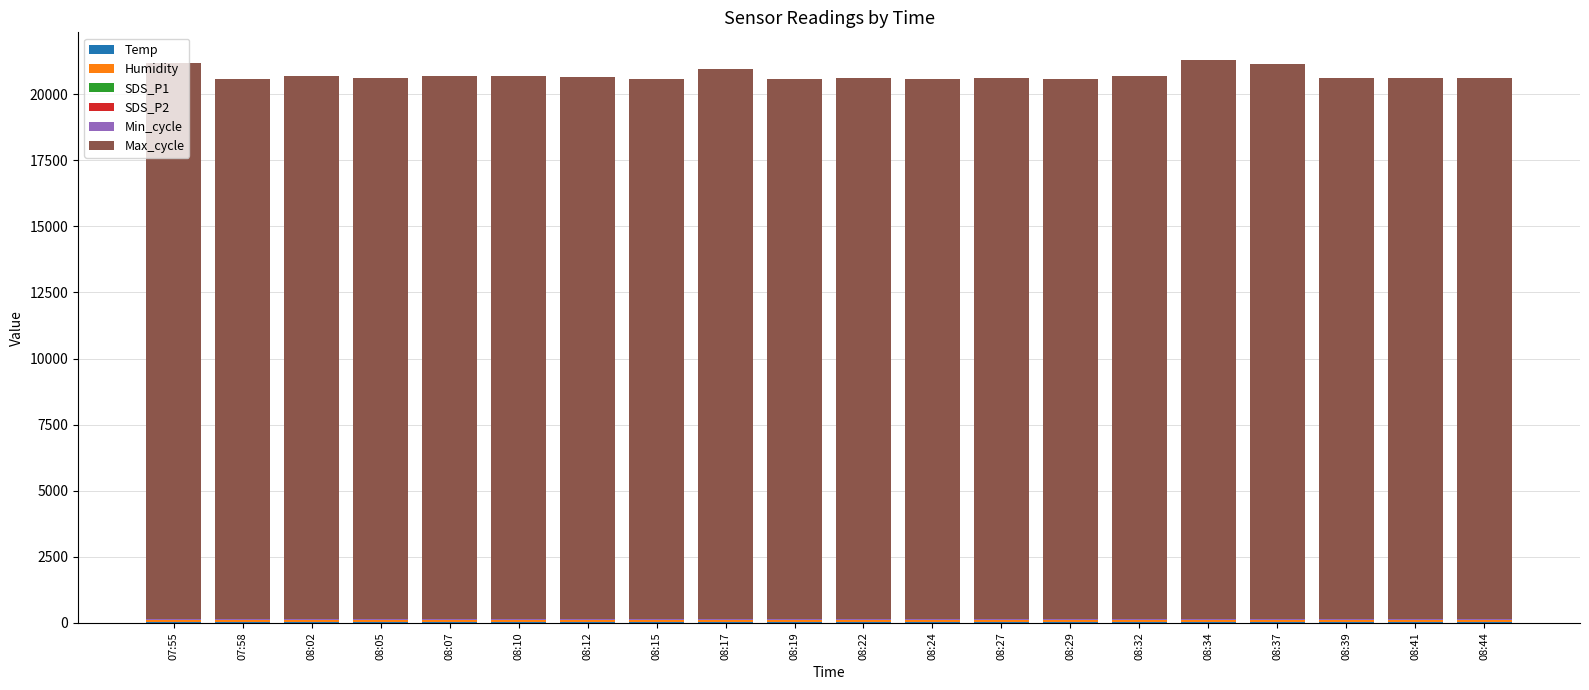

Which series has the largest range (max minus min)?

Max_cycle